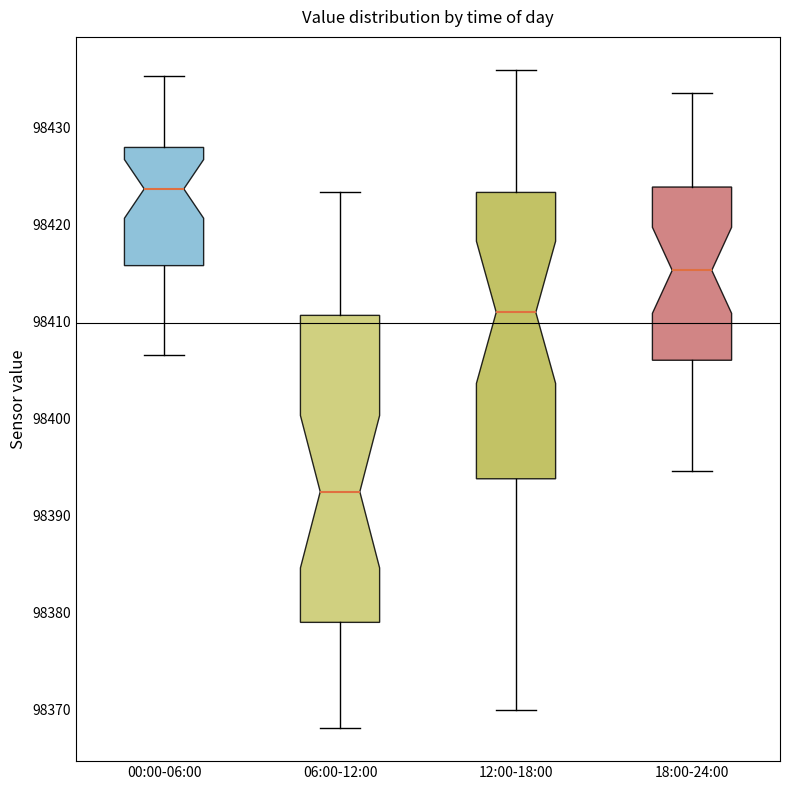

Where does the median line of the box for 00:00-06:00 sit on the y-axis? The values are not printed on the chart, so give them approximately, as read against the axis.

98424